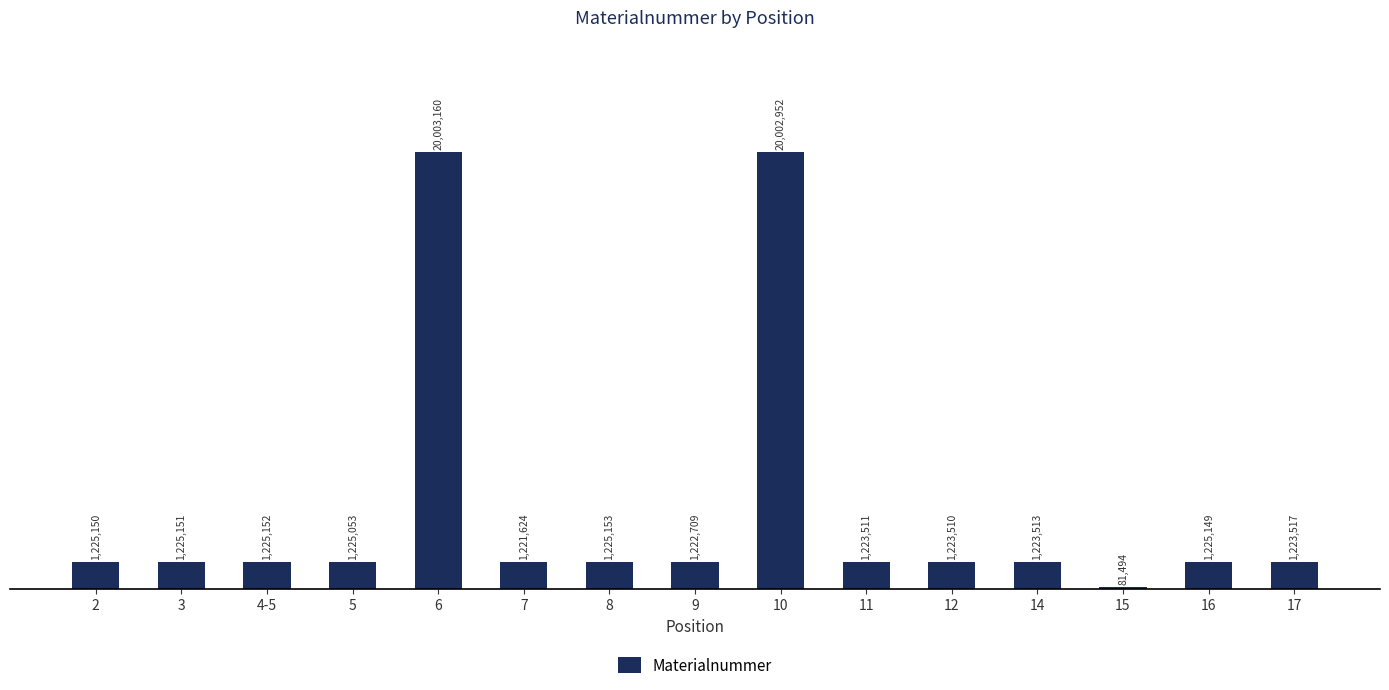

List the labels in order of value, largest first.

6, 10, 8, 4-5, 3, 2, 16, 5, 17, 14, 11, 12, 9, 7, 15